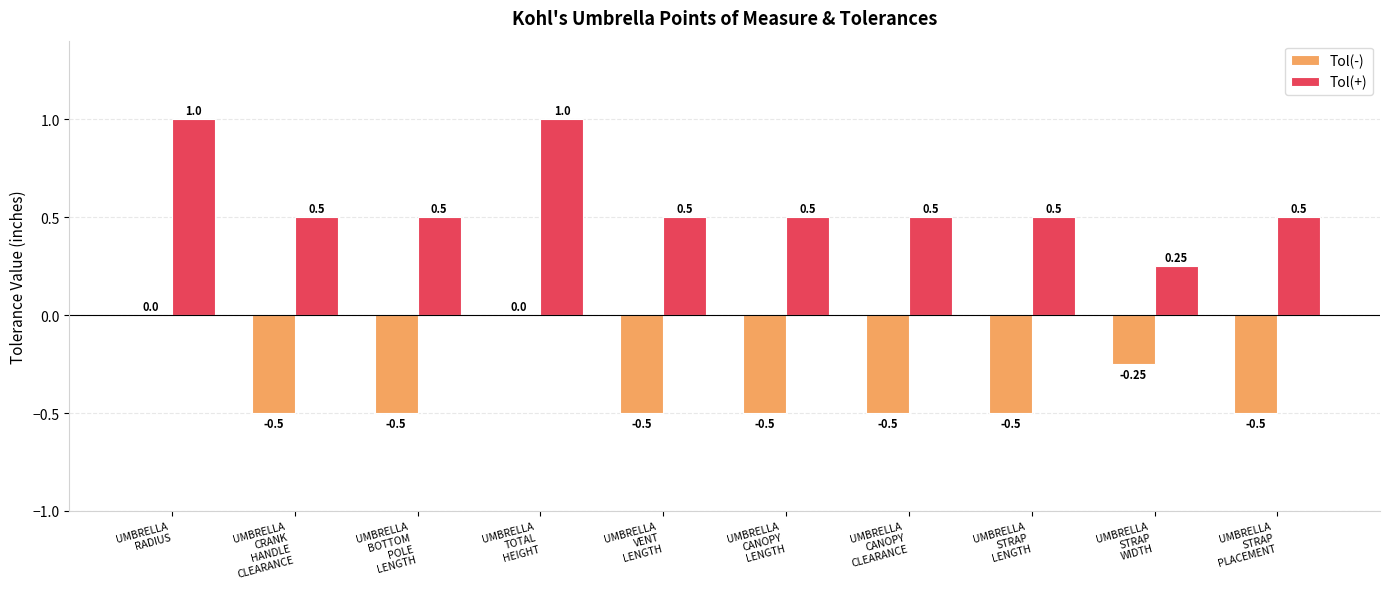

How many groups of bars are there?

10